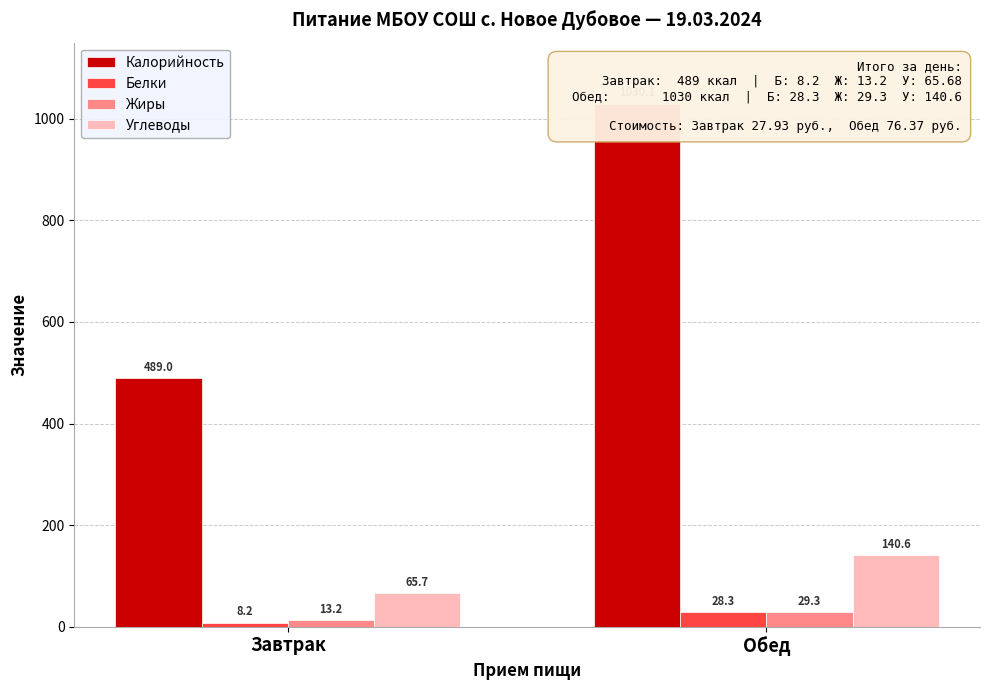

At Завтрак, list the series in order from smallest to largest.

Белки, Жиры, Углеводы, Калорийность